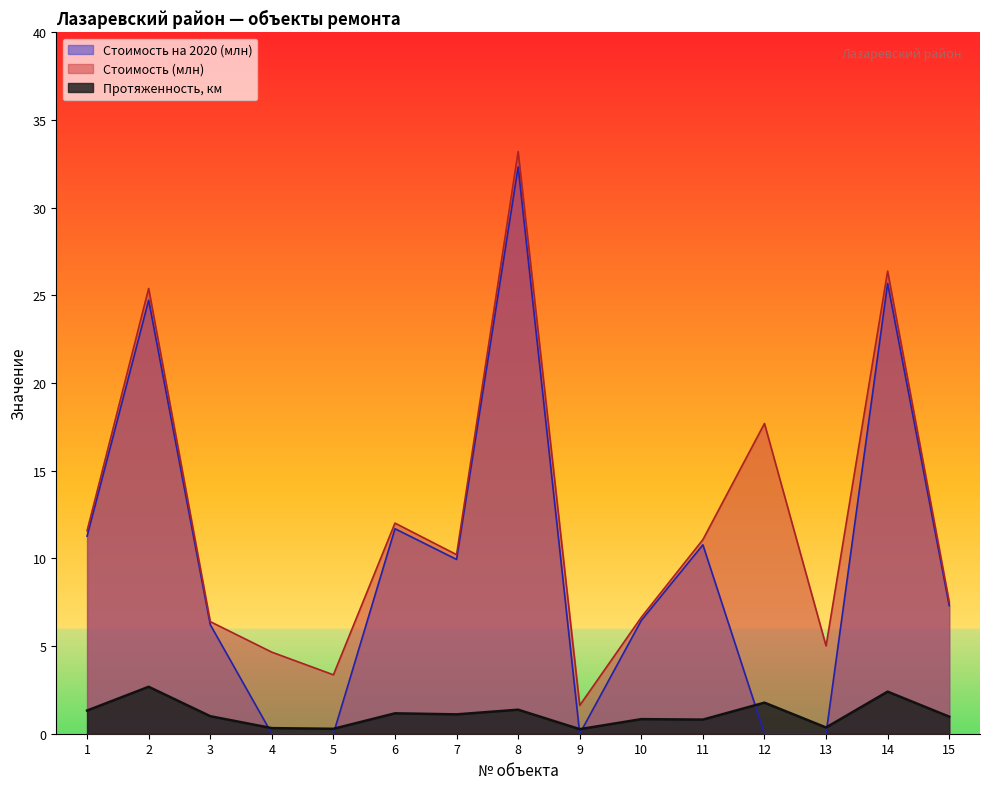

Rank the categories by Стоимость на 2020 (млн) value from highest to lowest.

8, 14, 2, 6, 1, 11, 7, 15, 10, 3, 4, 5, 9, 12, 13